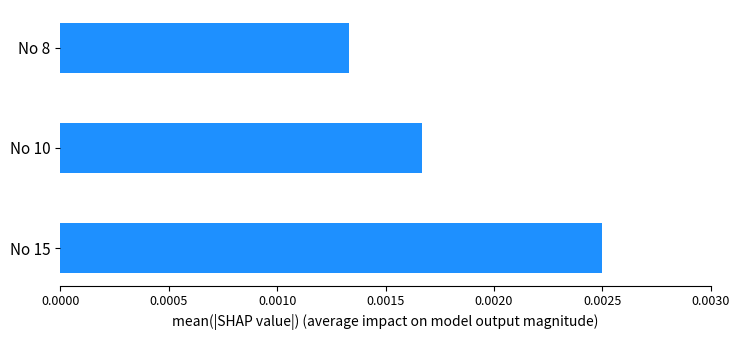

List the labels in order of value, largest first.

No 15, No 10, No 8